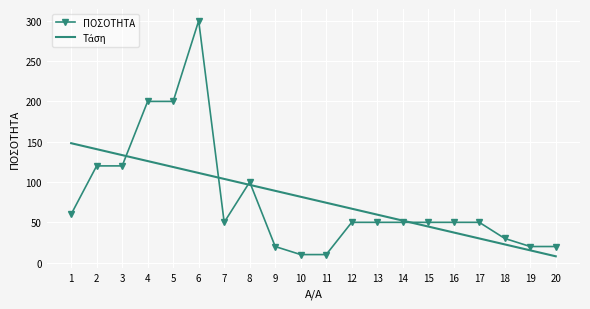

What is the spread (max minus min) of values at 4?

74.0